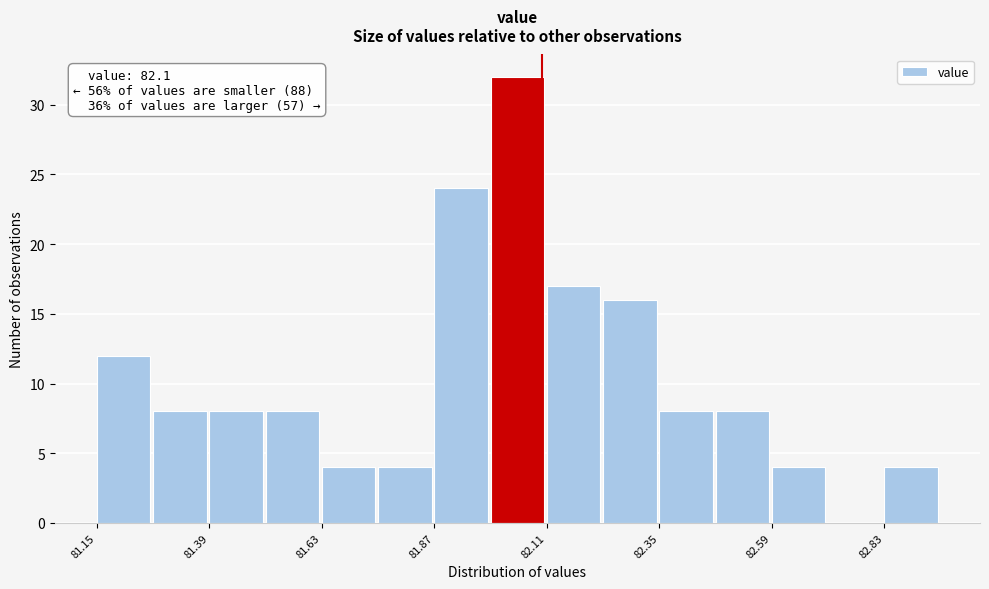

Around what value on the x-axis is the tallest bar? Give the approximate position of its centre, as read against the axis.

82.05